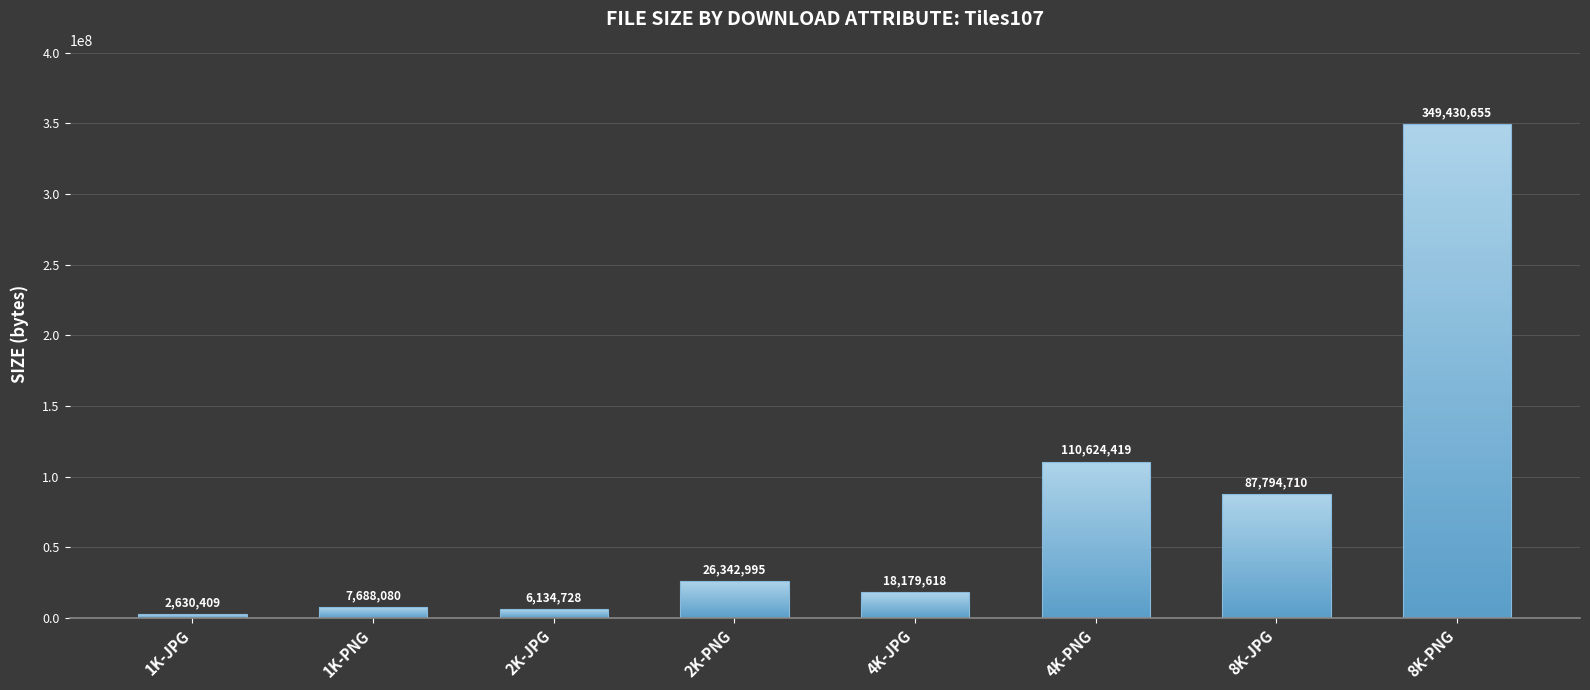

Between 1K-JPG and 2K-PNG, which is larger?

2K-PNG